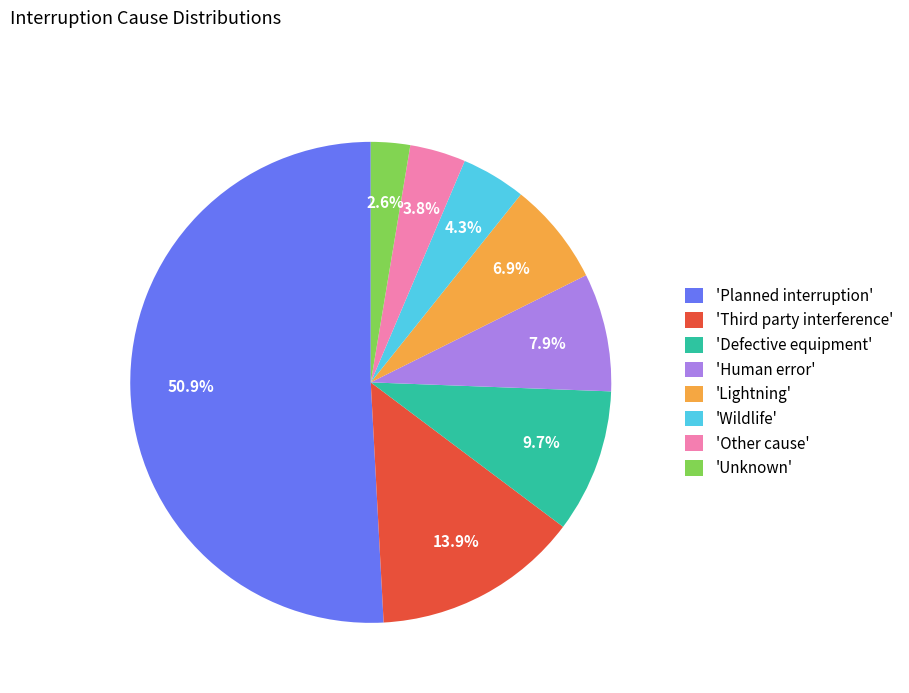

Approximately how many times larger is the value at 'Other cause' compared to 'Wildlife'?

0.9